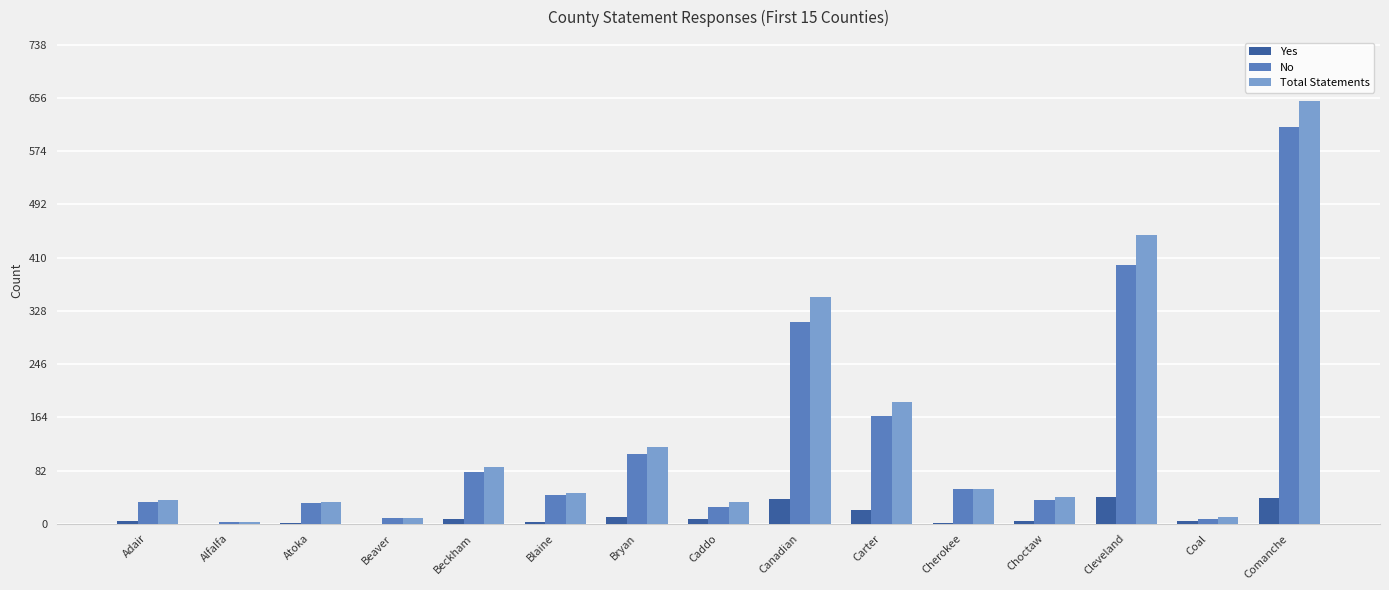

What is the greatest value displayed?

652